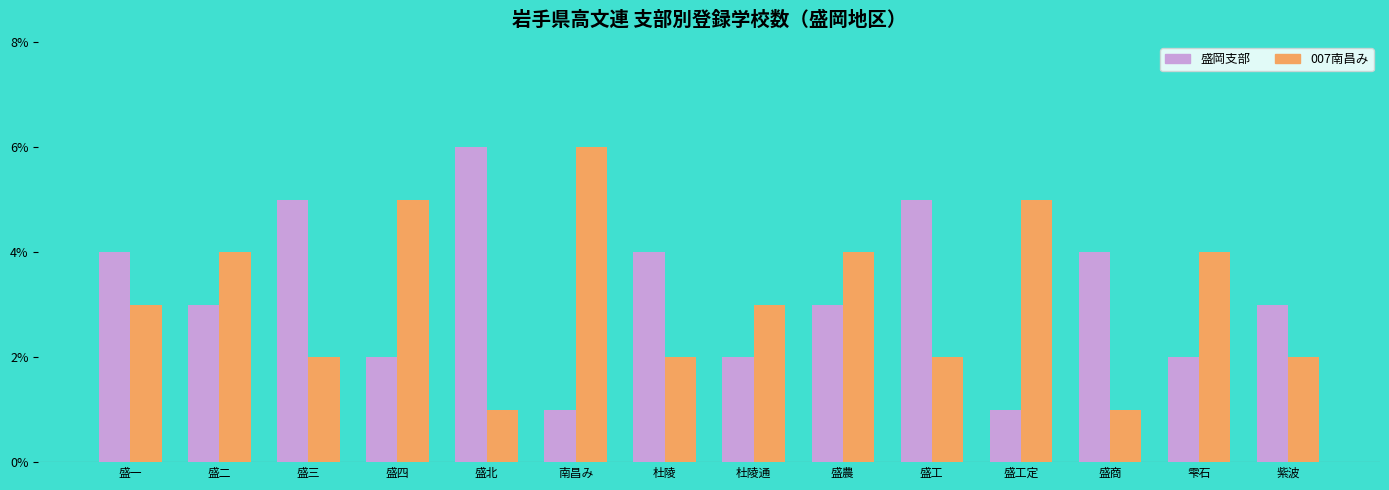

What is the spread (max minus min) of values at 雫石?

2